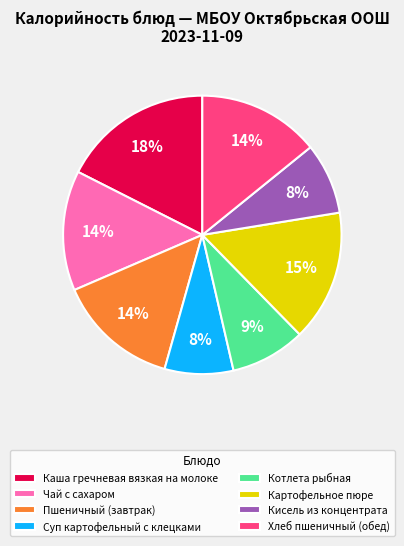

How many slices are in this pie chart?

8